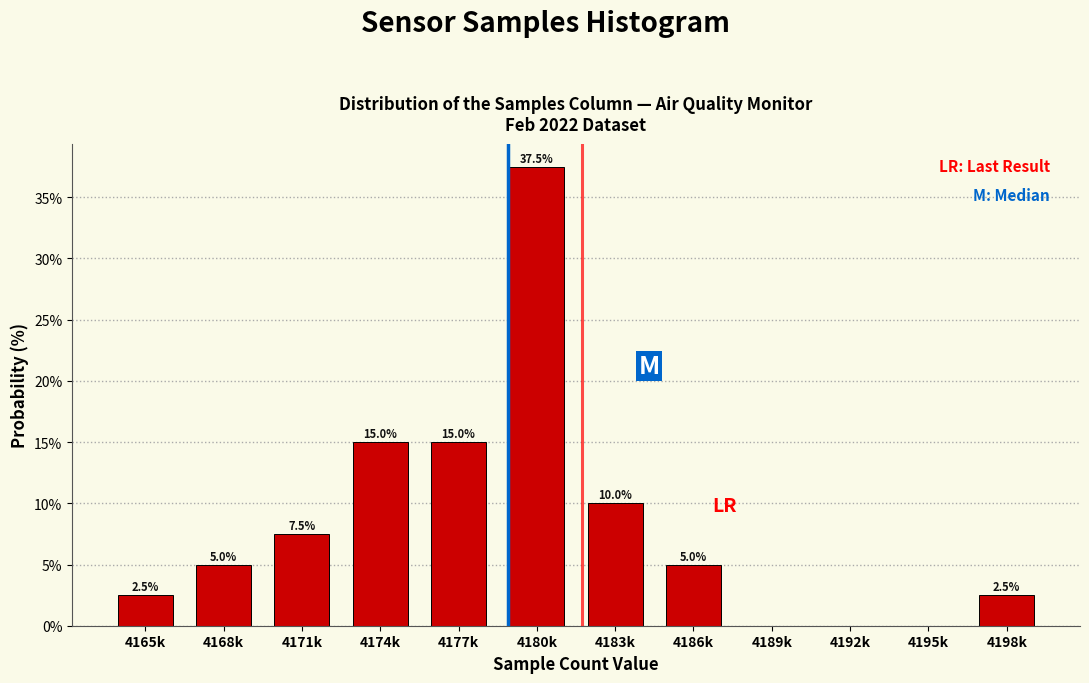

Reading left to right, what are all the values shown in this chart?

4165k=2.5	4168k=5.0	4171k=7.5	4174k=15.0	4177k=15.0	4180k=37.5	4183k=10.0	4186k=5.0	4189k=0.0	4192k=0.0	4195k=0.0	4198k=2.5